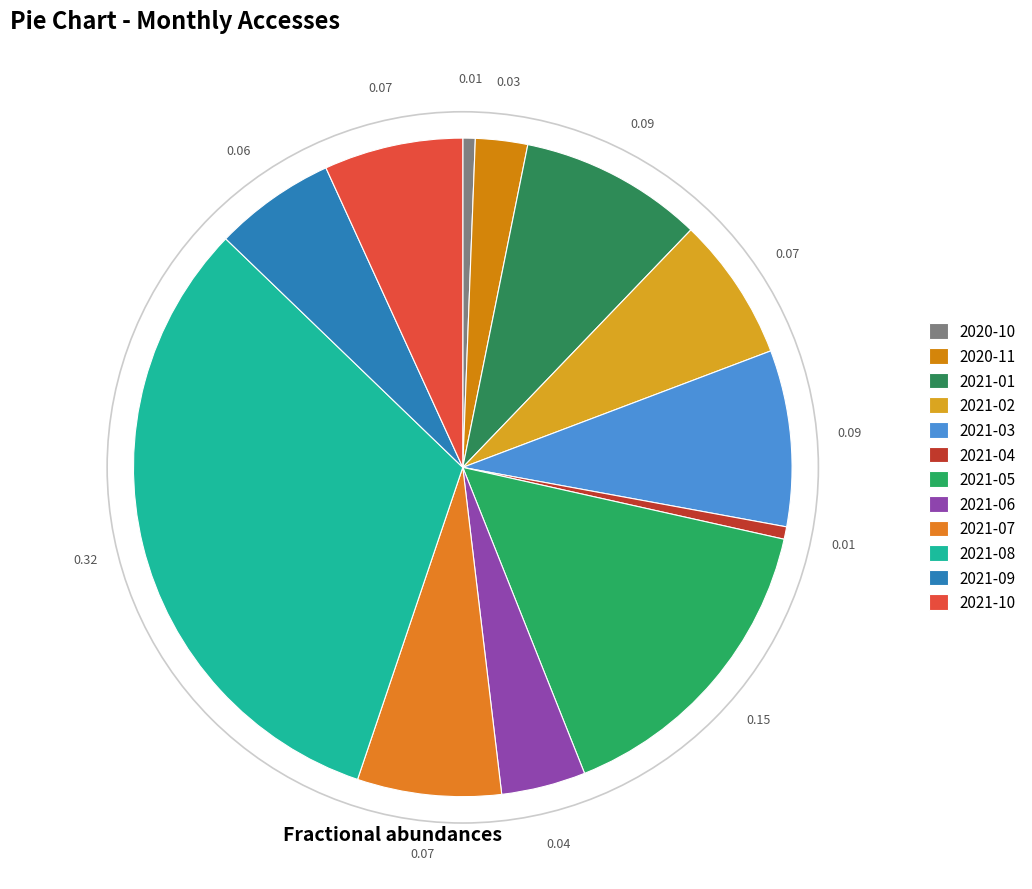

The 2021-08 slice represents 19% of the pie. True or false?

False